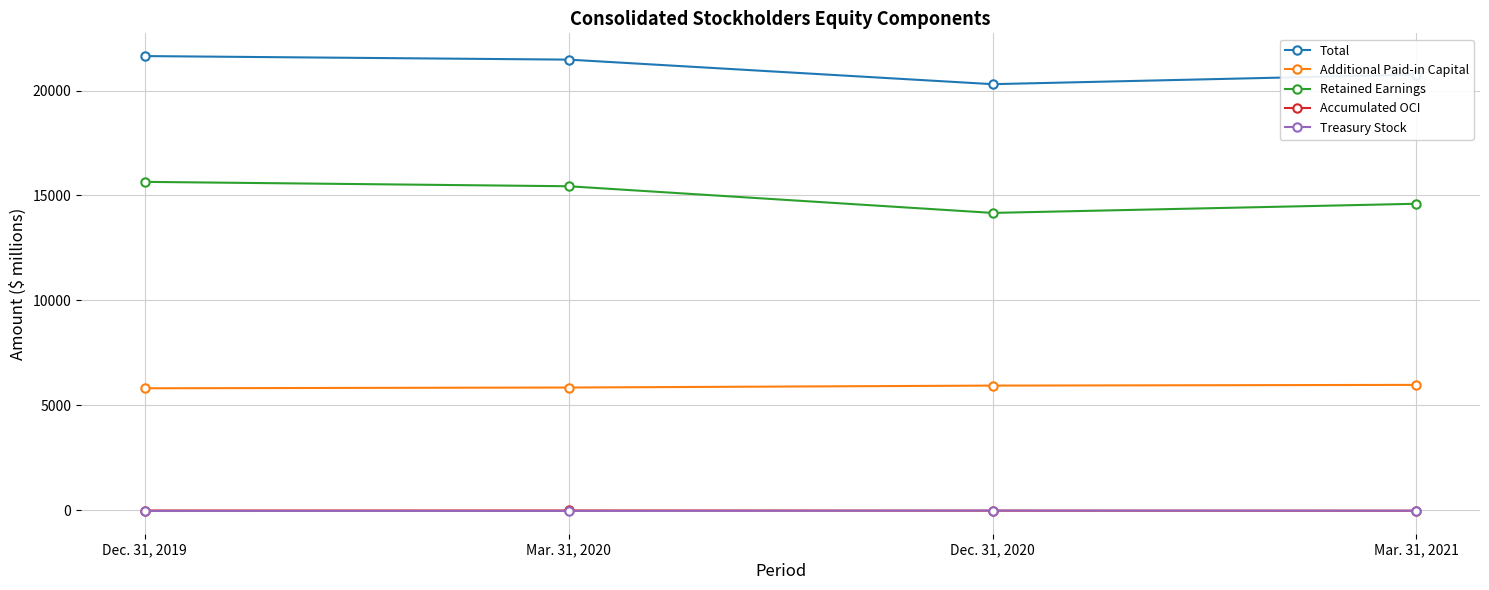

What position from the right is Dec. 31, 2020?

2